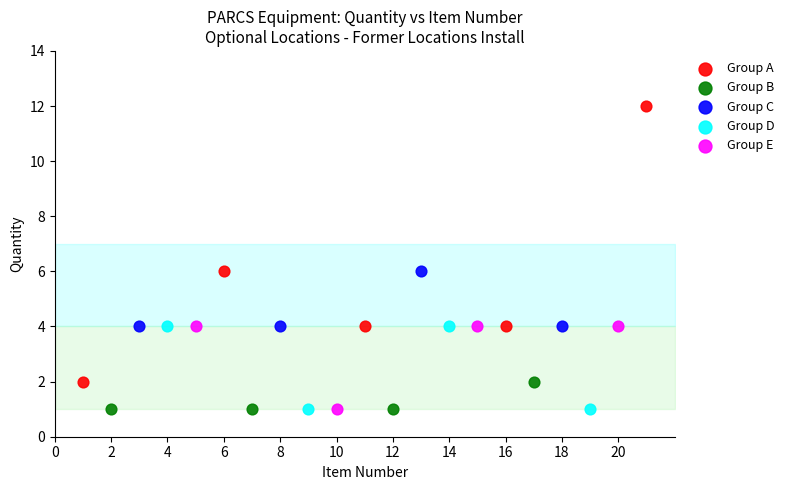

Which series has the largest Y range (max minus min)?

Group A